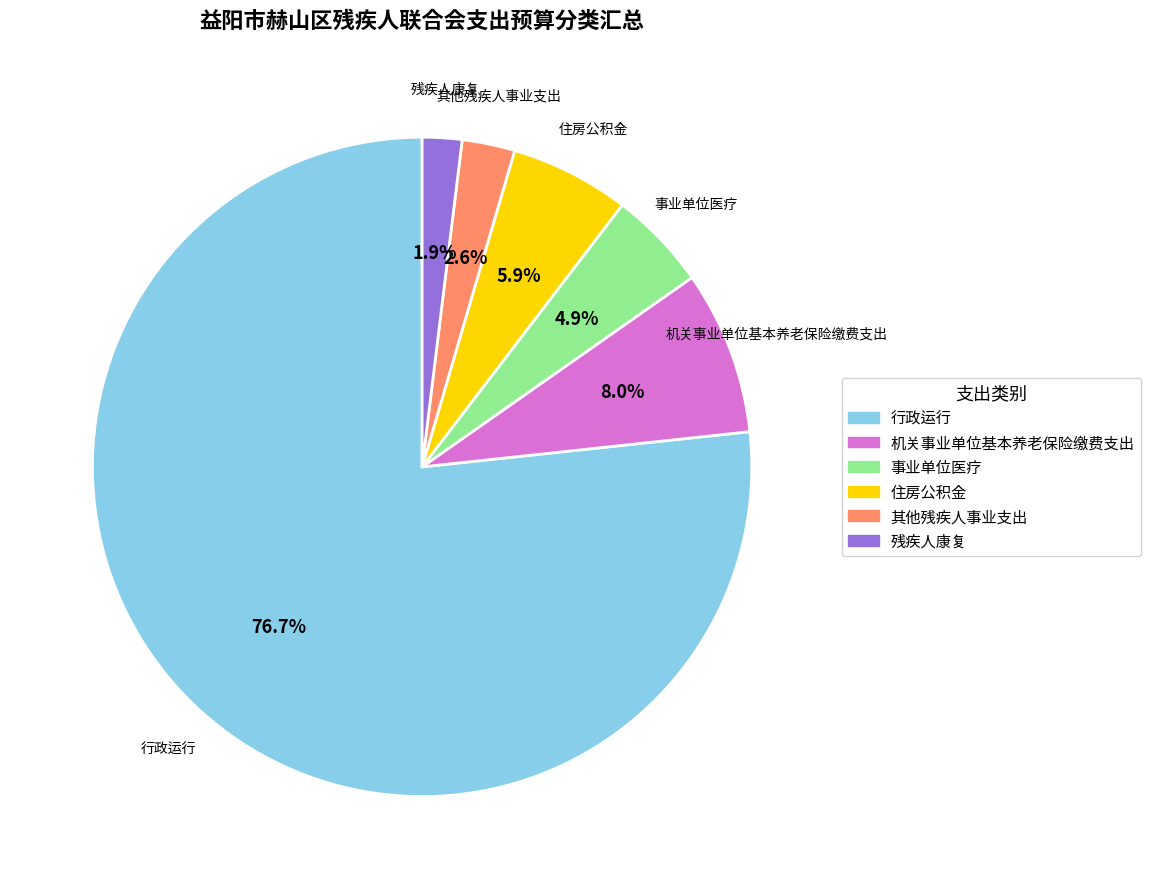

Is 行政运行 the majority of the pie?

Yes